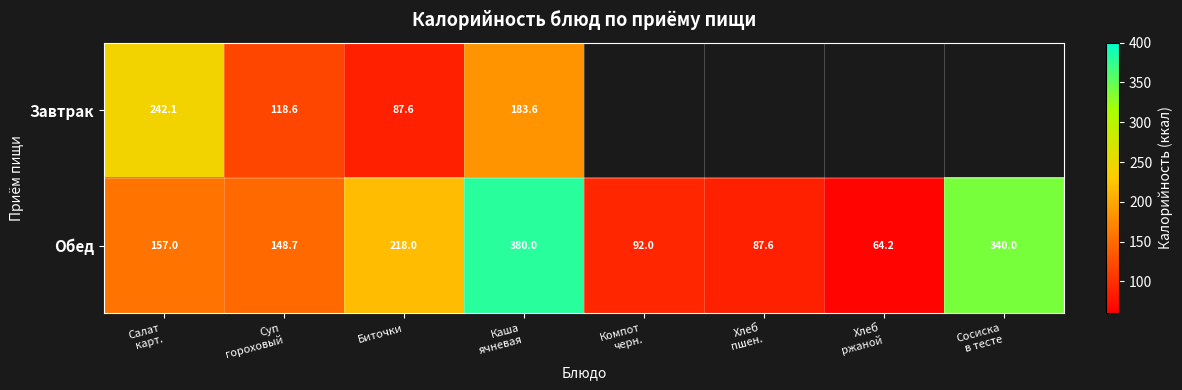

Where is Обед nearest to the value 222?

Биточки